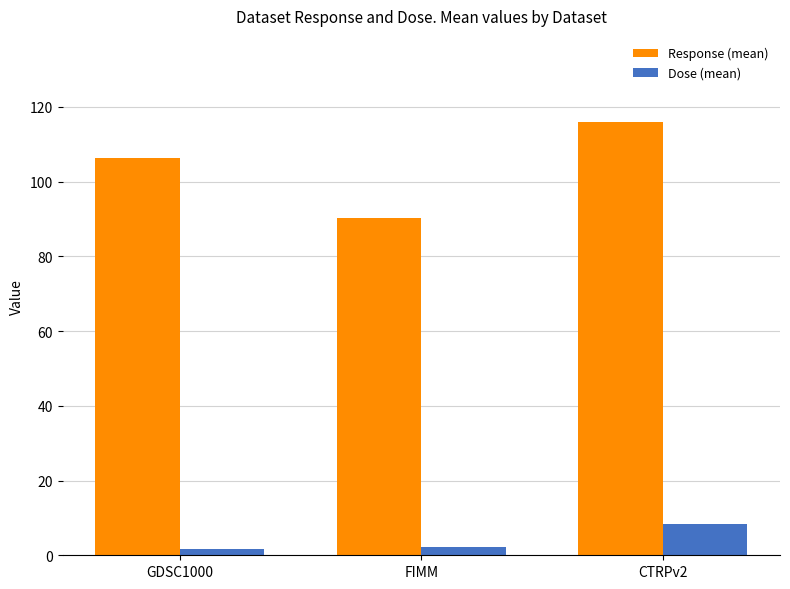

How many values in the Dose (mean) series are below 2?

1